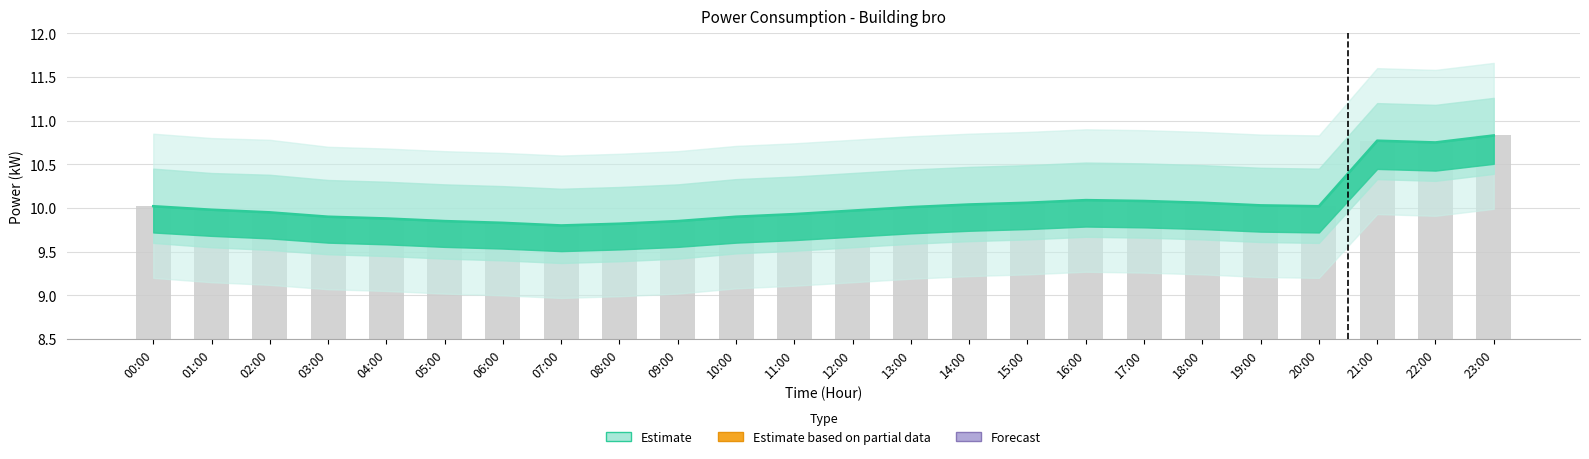

Are the bars grouped side by side (vs. stacked)?

No